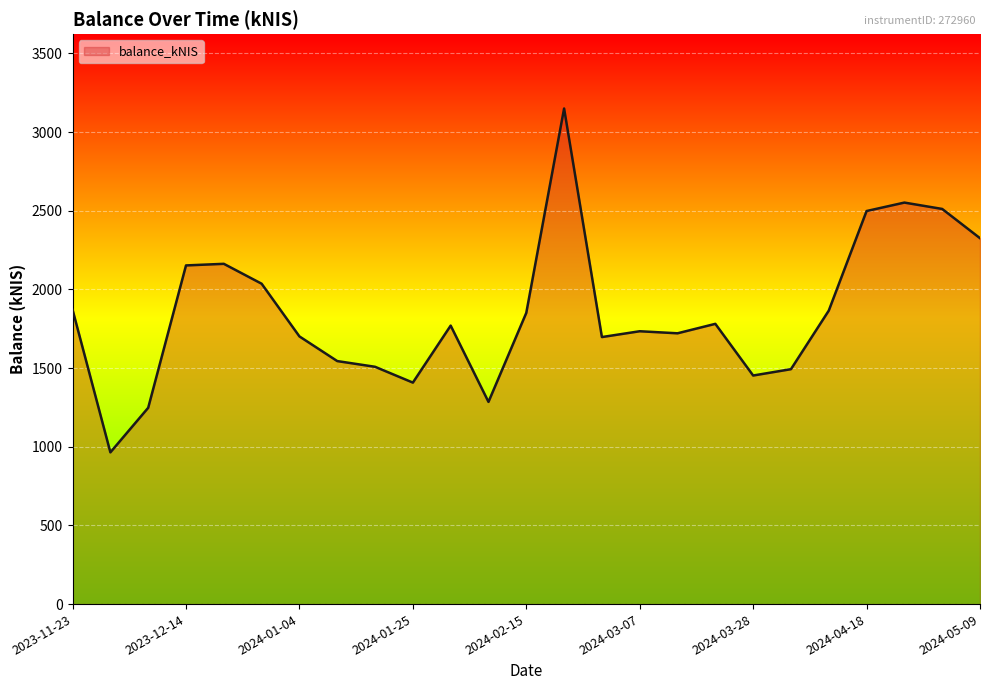

What is the average value?

1851.3